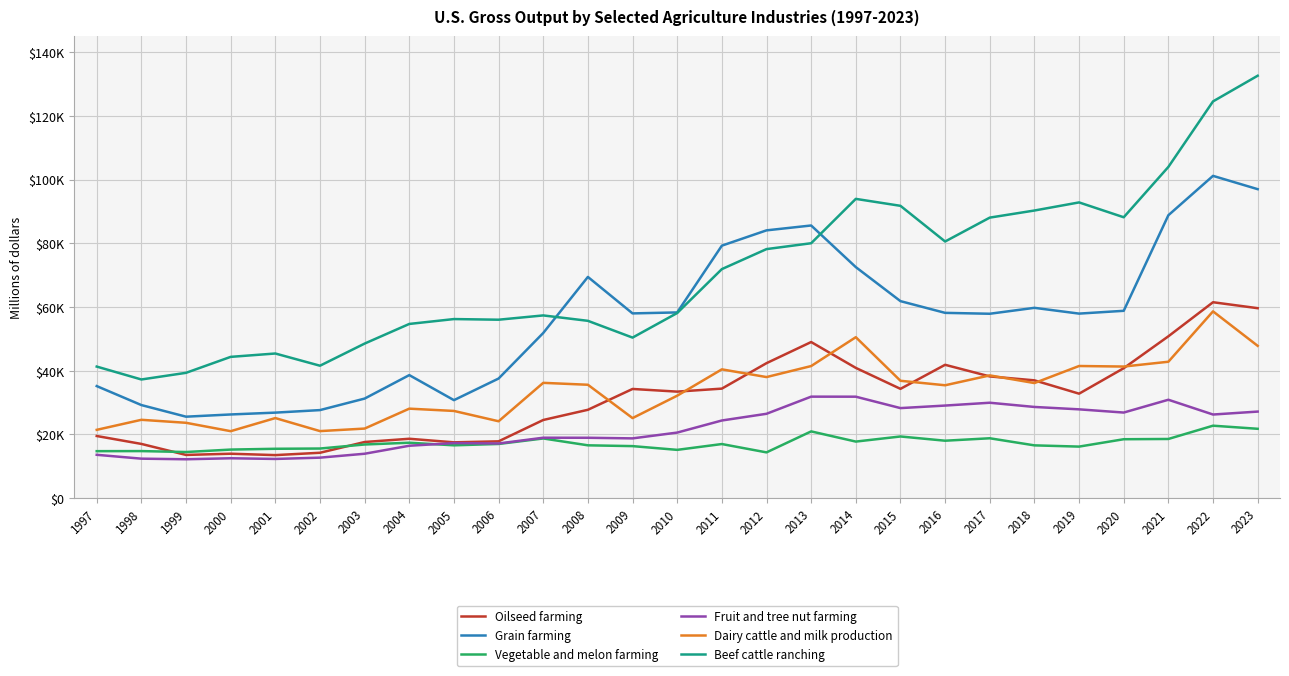

Does the chart display data point markers on the line(s)?

No